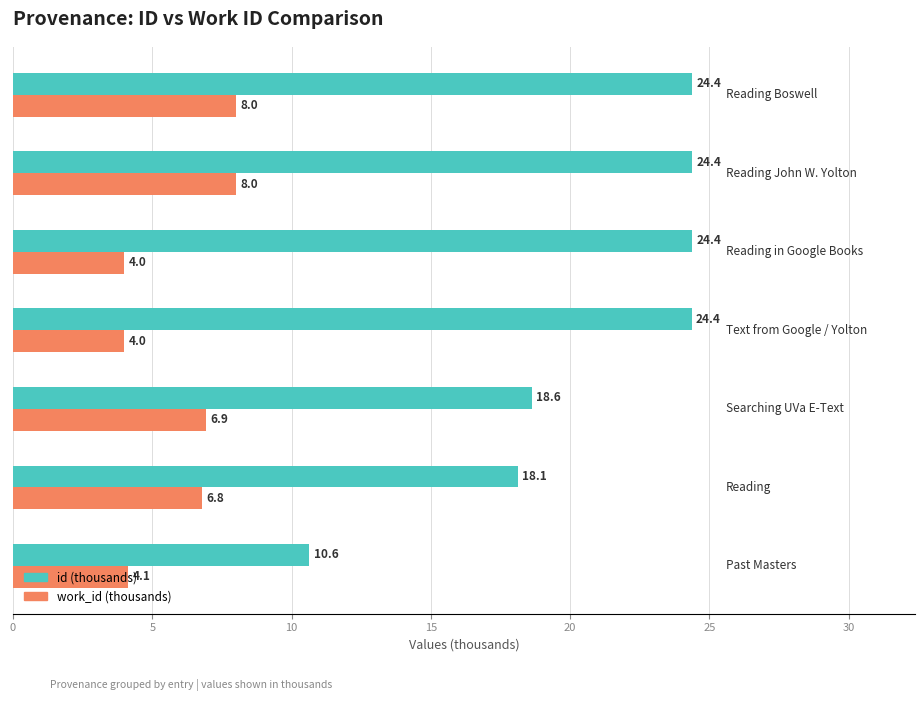

Which series has the widest spread of values?

id (thousands)